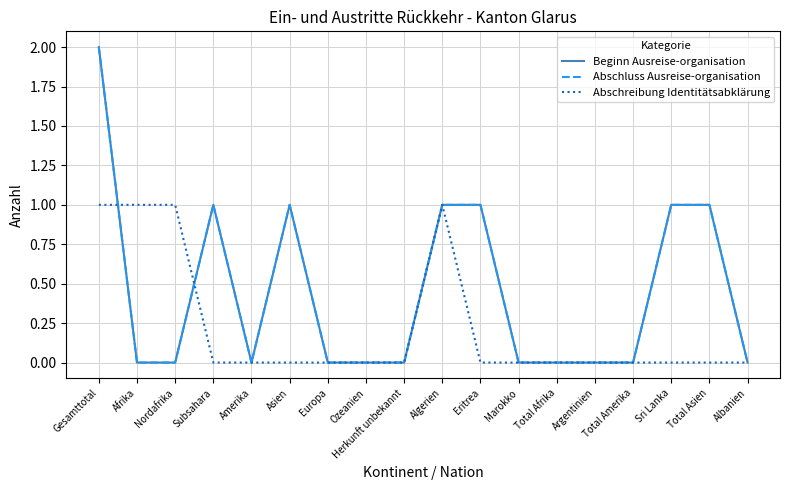

At Total Amerika, list the series in order from largest to smallest.

Beginn Ausreise-organisation, Abschluss Ausreise-organisation, Abschreibung Identitätsabklärung